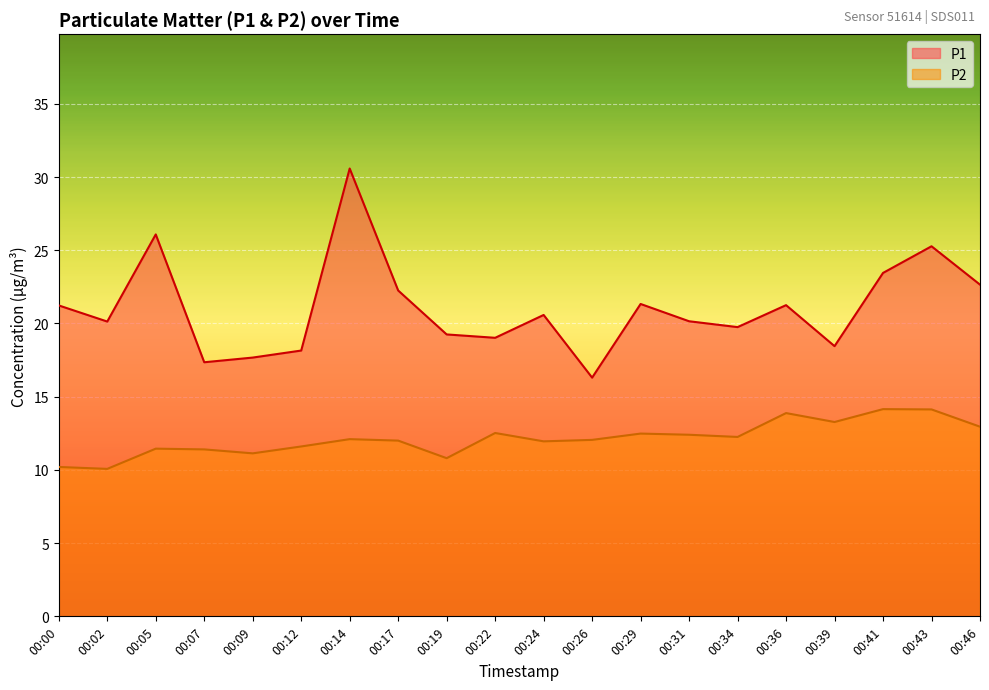

What is the average value of the P2 series?

12.1